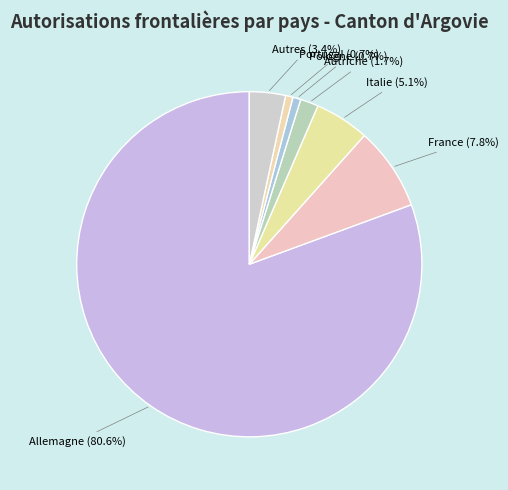

Does any single category account for the majority?

Yes